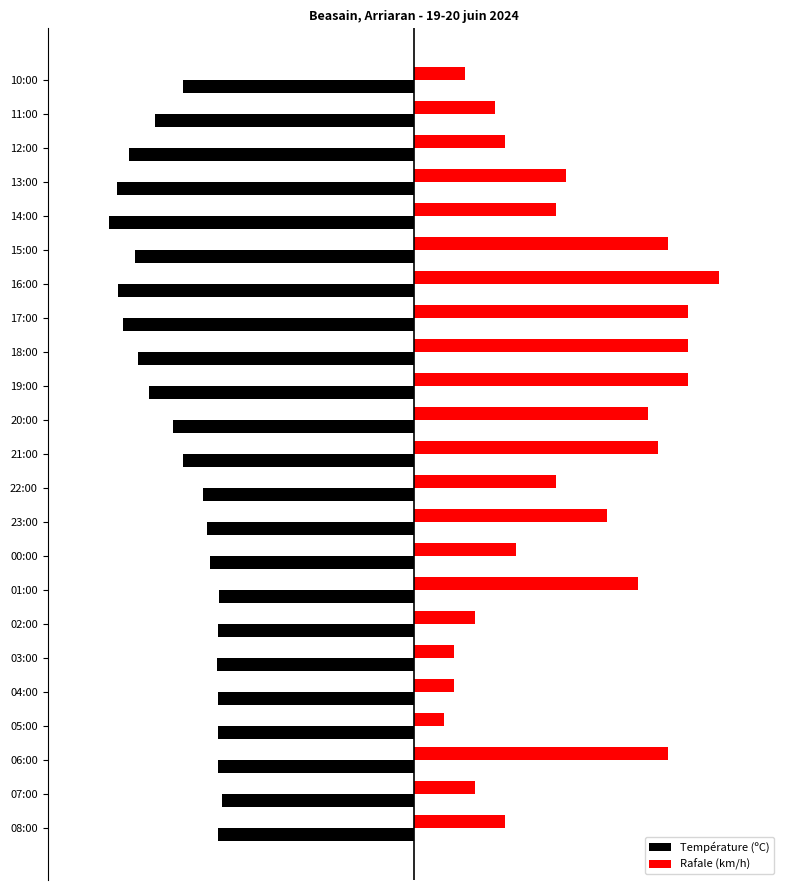

At which label is Température (ºC) closest to -20?

20:00